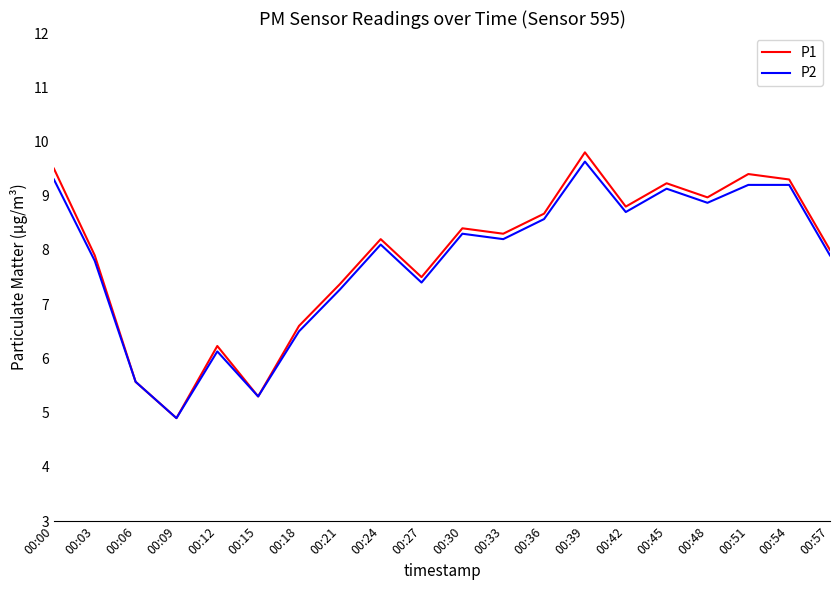

Reading left to right, extract all data points from this chart.

P1: 00:00=9.5	00:03=7.9	00:06=5.6	00:09=4.9	00:12=6.2	00:15=5.3	00:18=6.6	00:21=7.4	00:24=8.2	00:27=7.5	00:30=8.4	00:33=8.3	00:36=8.7	00:39=9.8	00:42=8.8	00:45=9.2	00:48=9.0	00:51=9.4	00:54=9.3	00:57=8.0
P2: 00:00=9.3	00:03=7.8	00:06=5.6	00:09=4.9	00:12=6.1	00:15=5.3	00:18=6.5	00:21=7.3	00:24=8.1	00:27=7.4	00:30=8.3	00:33=8.2	00:36=8.6	00:39=9.6	00:42=8.7	00:45=9.1	00:48=8.9	00:51=9.2	00:54=9.2	00:57=7.9